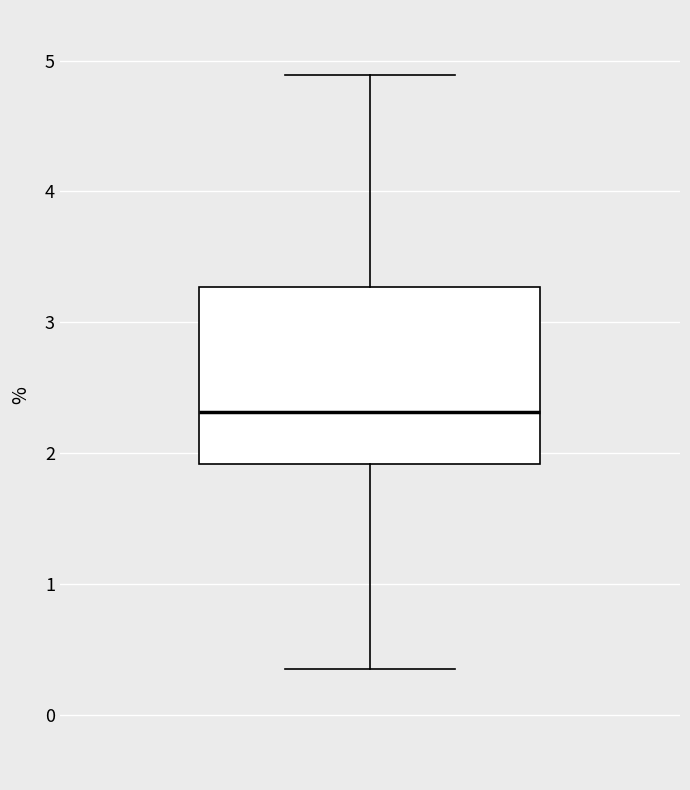

Read this box plot against the y-axis: the position of the median line, the range covered by the box, and the ends of both whiskers. The values are not printed on the chart, so give them approximately, as read against the axis.

median 2.3, box 1.9 to 3.3, whiskers 0.3 to 4.9